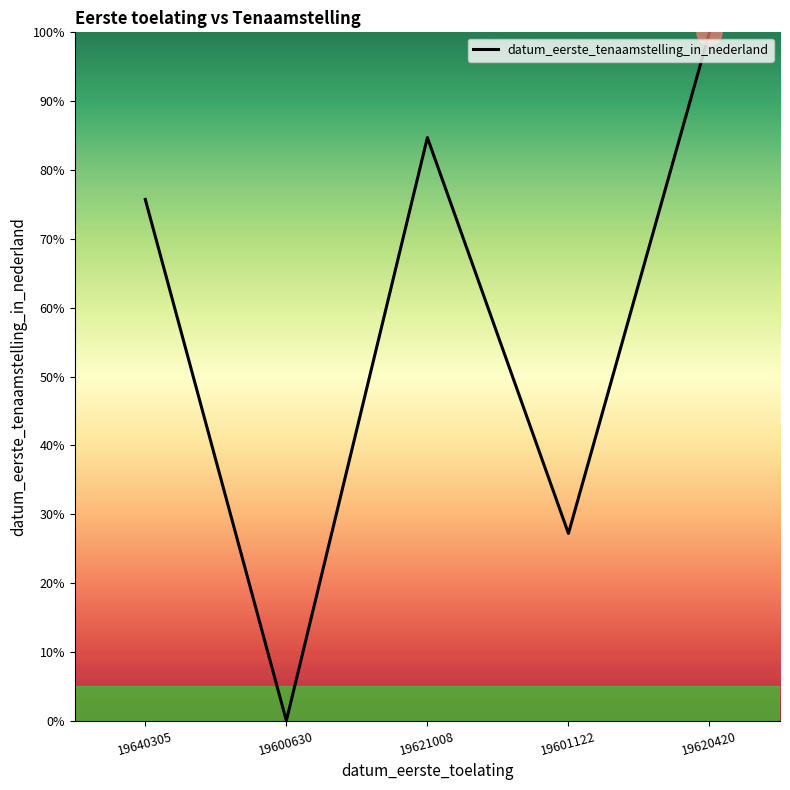

The chart shows a value of 49.3 at 19620420. True or false?

False